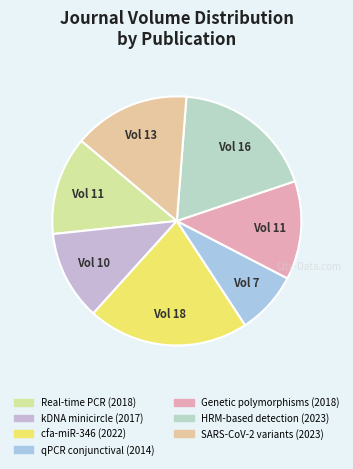

Which slice is the largest?

cfa-miR-346 (2022)